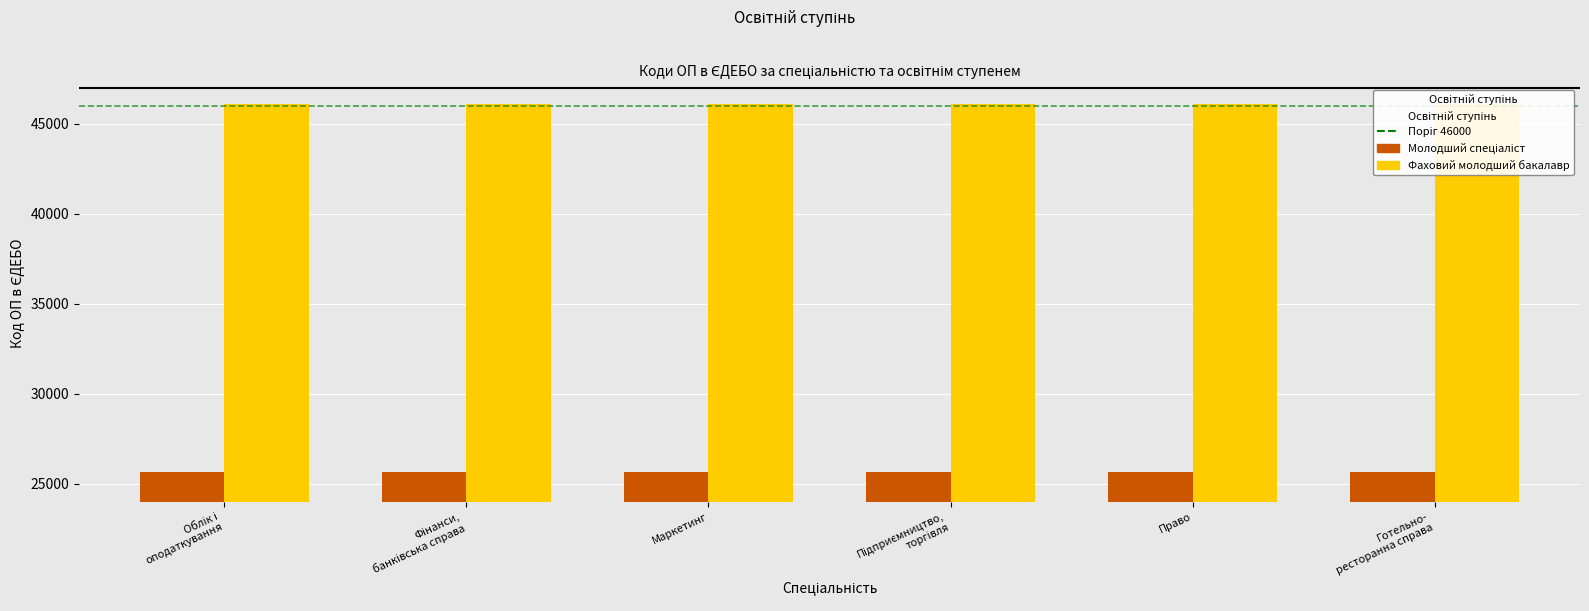

At which category is the sum across all series the highest?

Облік і
оподаткування